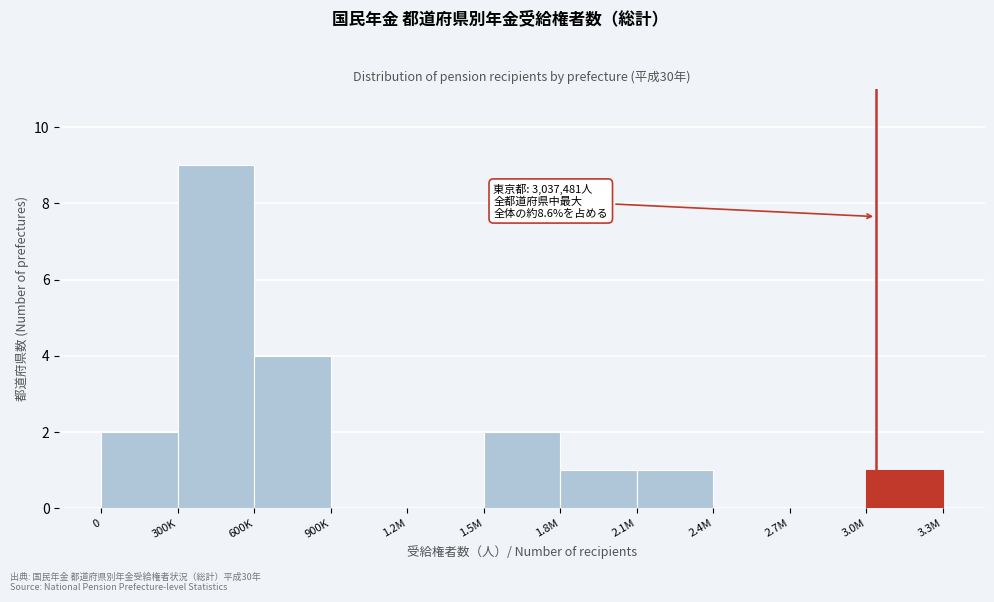

Reading right to left, transcribe all the data shown in this chart.

3.0M=1	2.7M=0	2.4M=0	2.1M=1	1.8M=1	1.5M=2	1.2M=0	900K=0	600K=4	300K=9	0=2